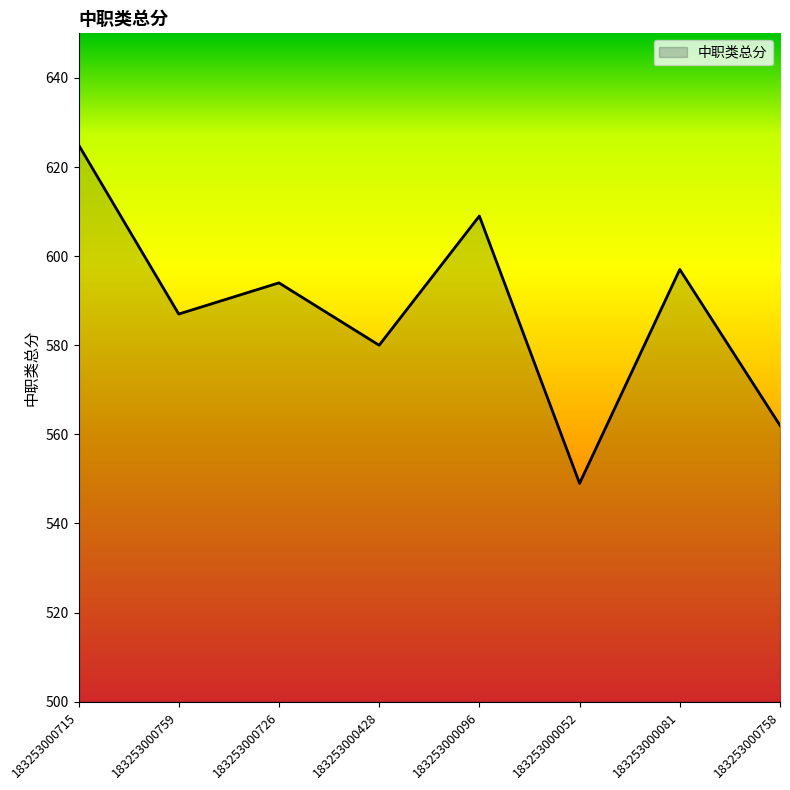

The chart shows a value of 562 at 183253000758. True or false?

True